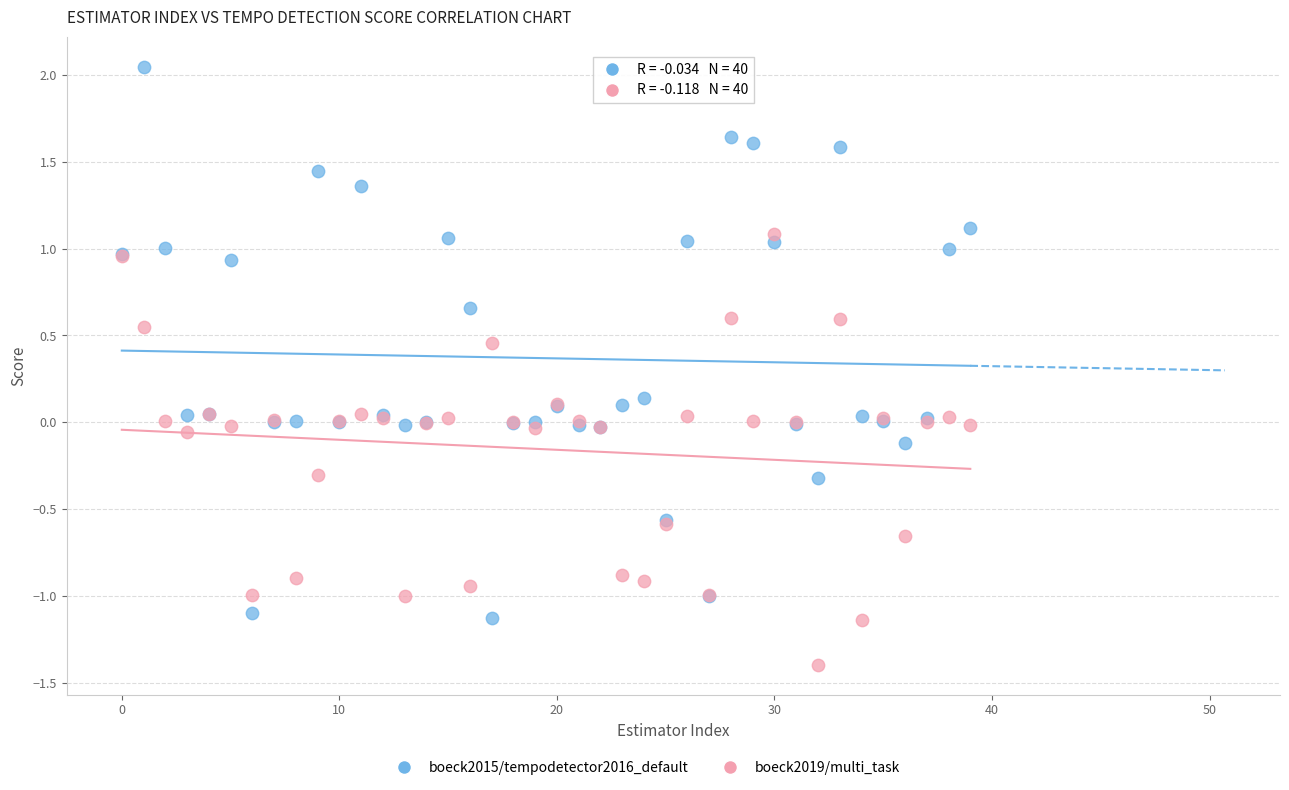

Which series reaches the minimum Y coordinate?

boeck2019/multi_task